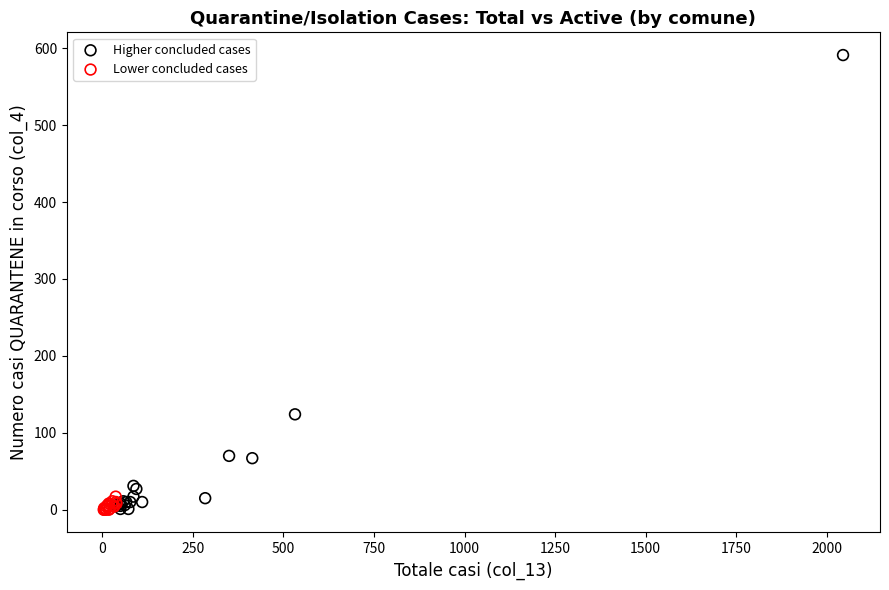

Which series reaches the maximum Y coordinate?

Higher concluded cases